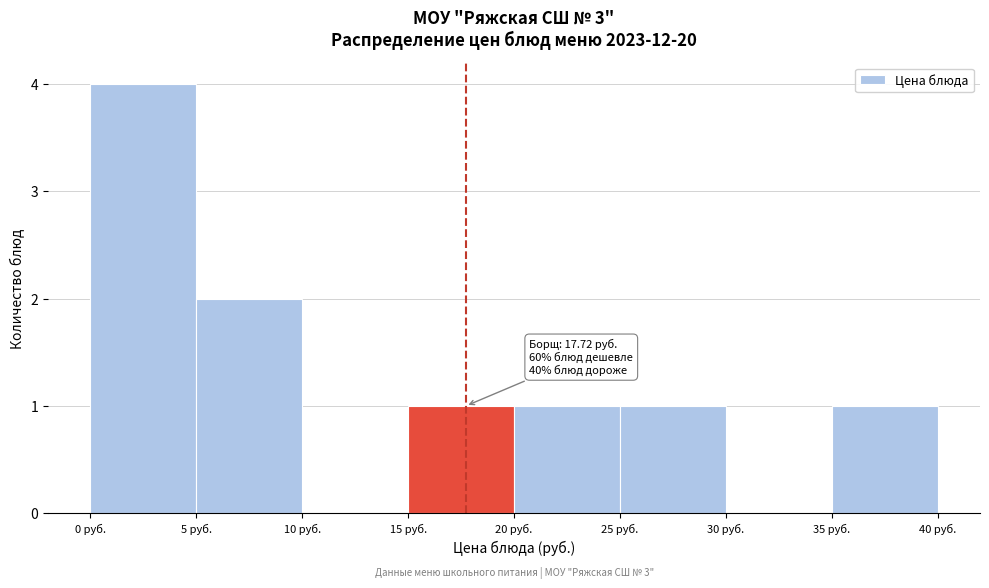

Which range on the x-axis has the tallest bar?

0 to 5